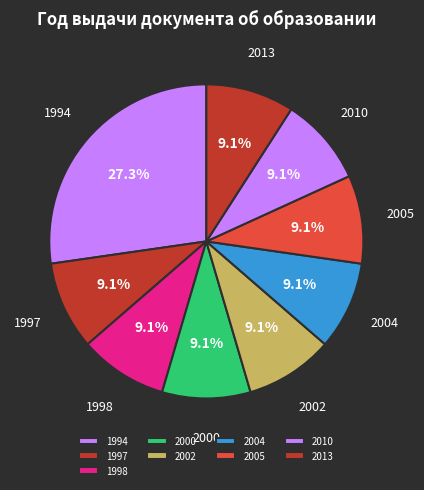

Is 2004 the majority of the pie?

No